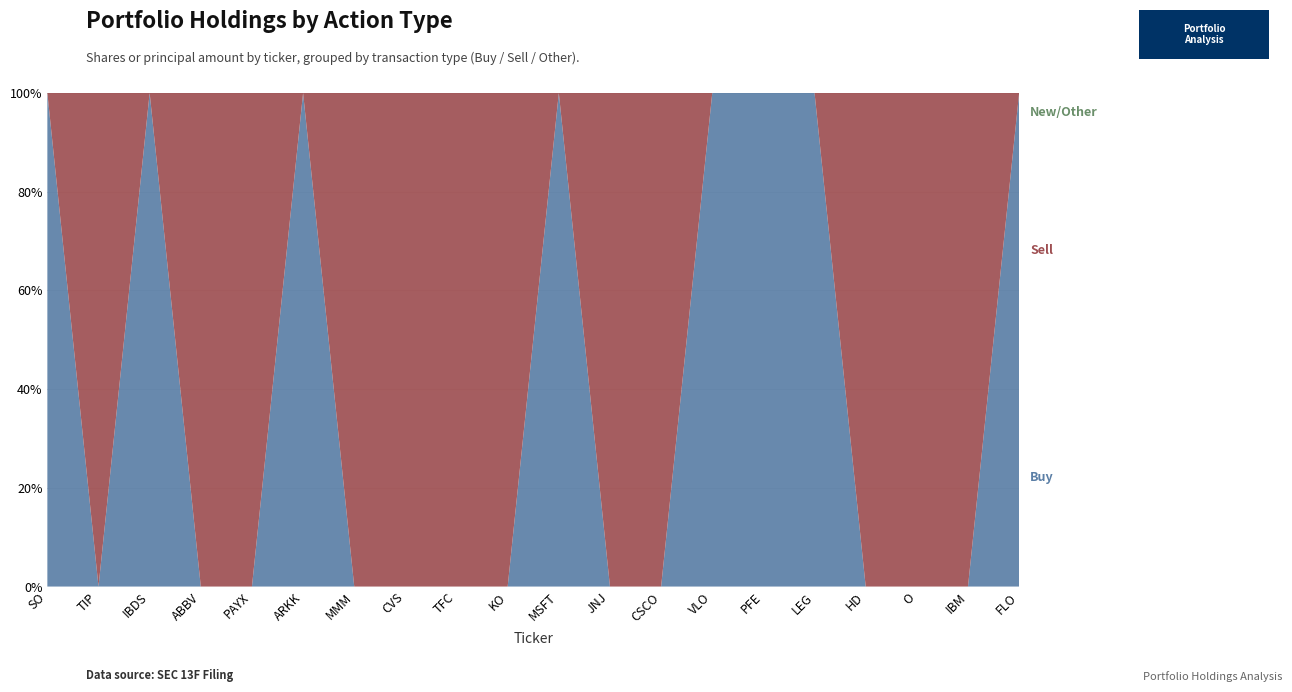

Reading left to right, list all the values displayed in this chart.

Buy: 116545	0	158466	0	0	31130	0	0	0	0	14105	0	0	48367	93169	67930	0	0	0	140065
Sell: 0	42788	0	37164	38664	0	19855	46586	69515	70912	0	23176	71686	0	0	0	10963	51779	23164	0
New/Other: 0	0	0	0	0	0	0	0	0	0	0	0	0	0	0	0	0	0	0	0